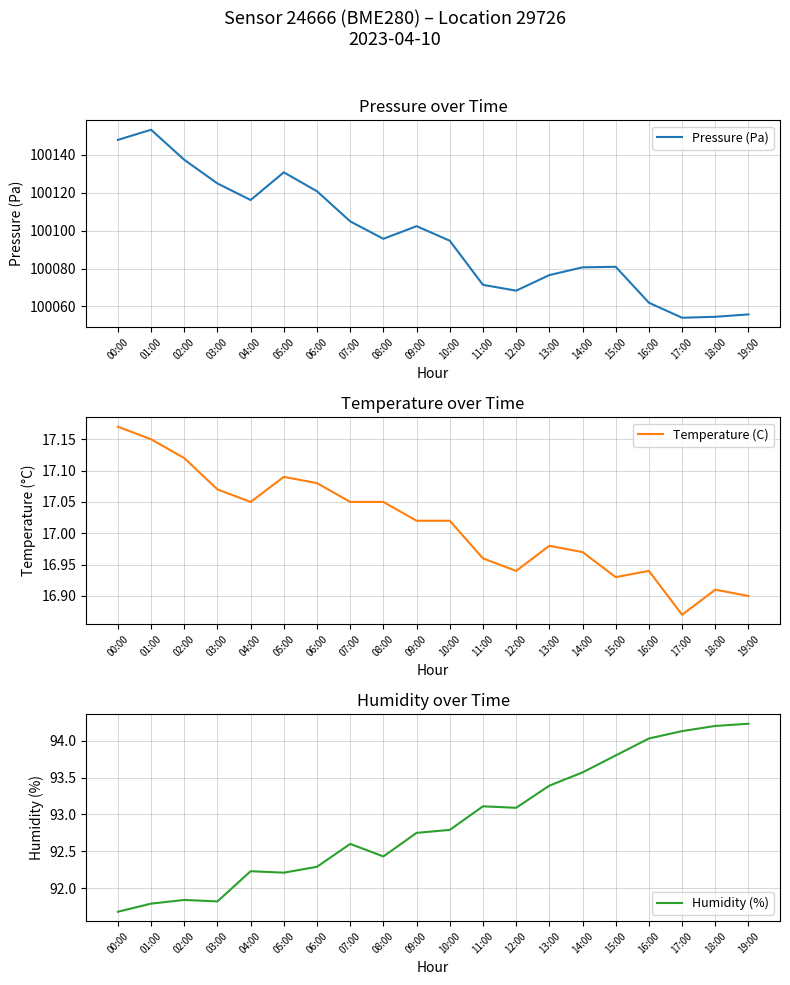

Reading left to right, what are all the values shown in this chart?

Pressure (Pa): 100148.0	100153.3	100137.5	100125.0	100116.2	100130.8	100120.8	100104.9	100095.7	100102.4	100094.7	100071.4	100068.3	100076.6	100080.7	100080.9	100062.0	100054.0	100054.5	100055.8
Temperature (C): 17.2	17.1	17.1	17.1	17.1	17.1	17.1	17.1	17.1	17.0	17.0	17.0	16.9	17.0	17.0	16.9	16.9	16.9	16.9	16.9
Humidity (%): 91.7	91.8	91.8	91.8	92.2	92.2	92.3	92.6	92.4	92.8	92.8	93.1	93.1	93.4	93.6	93.8	94.0	94.1	94.2	94.2